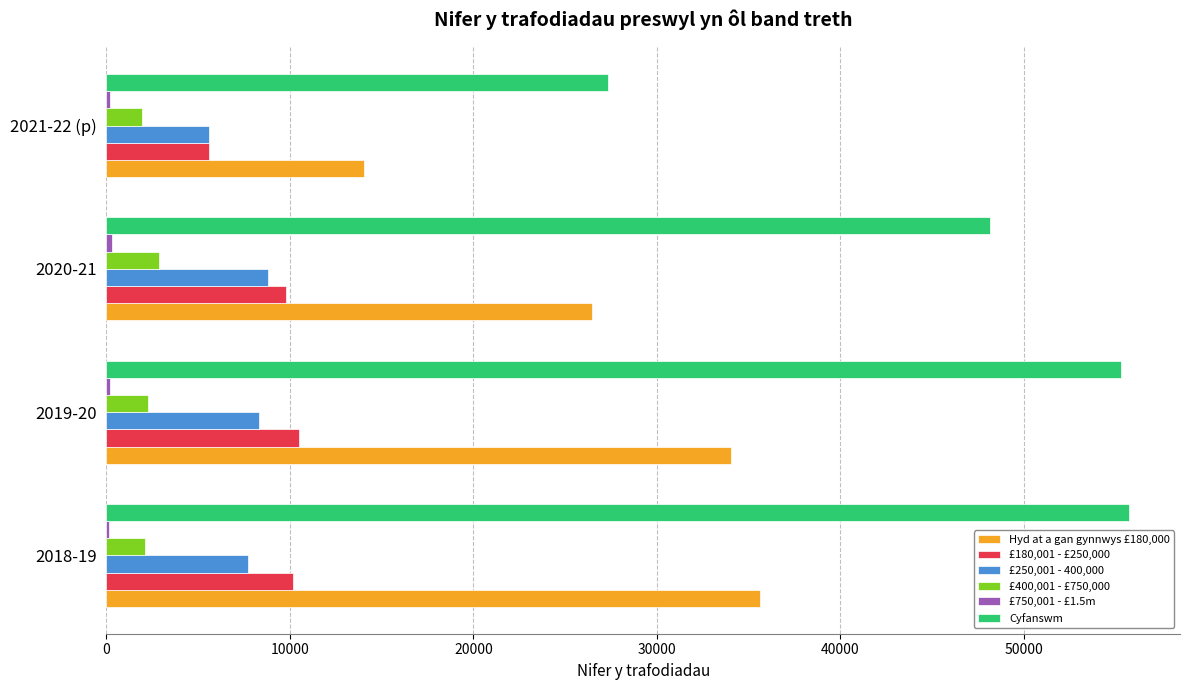

What is the greatest value displayed?

55730